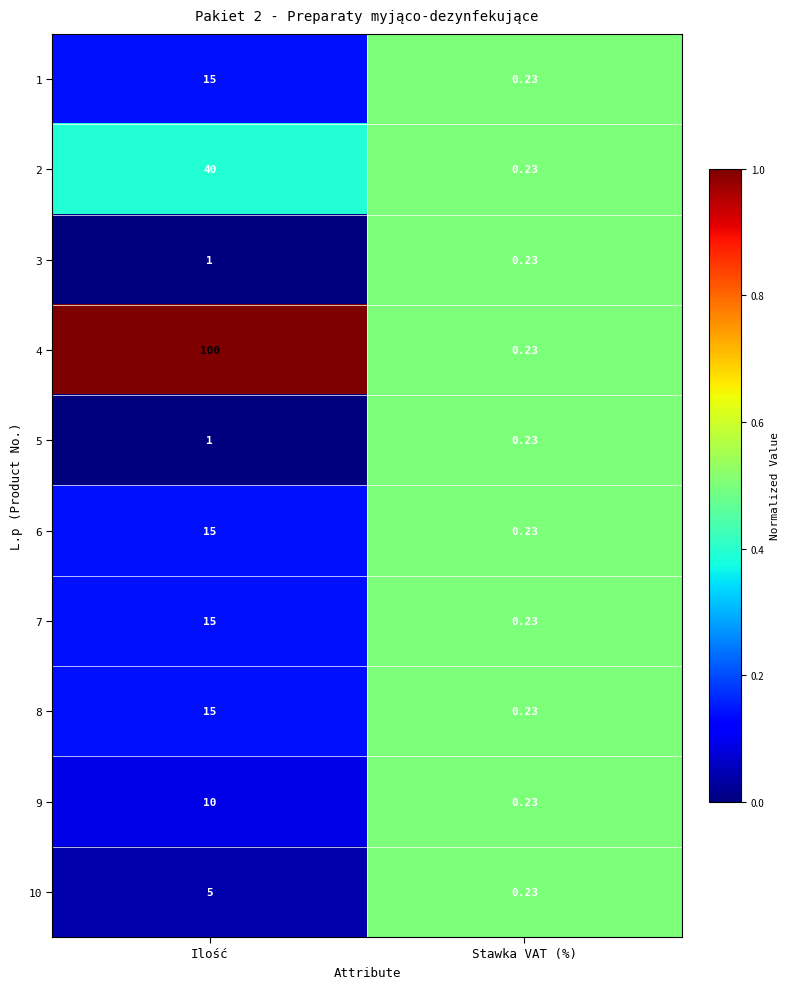

At which category is the sum across all series the highest?

Ilość